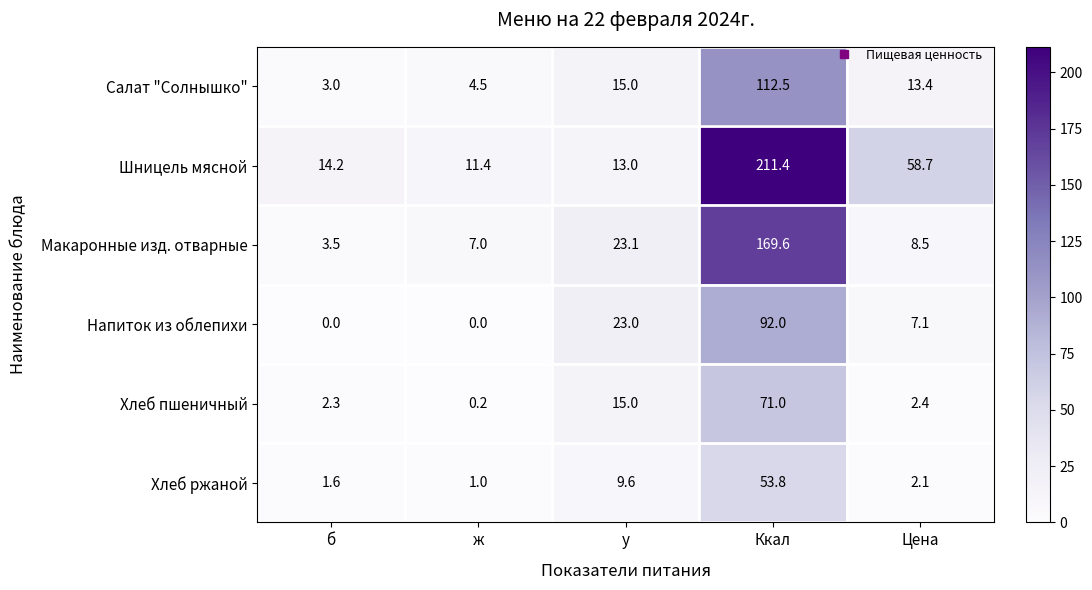

What is the difference between the Макаронные изд. отварные values at ж and Ккал?

162.6